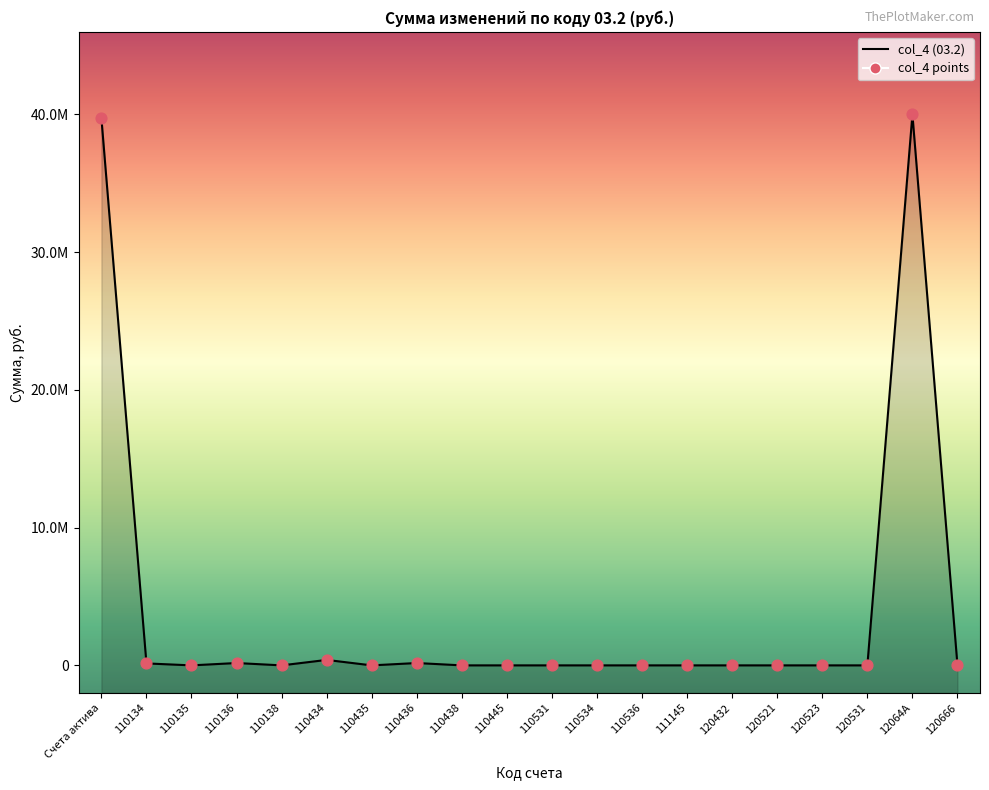

What is the change in value from 110434 to 120432?

-396064.9